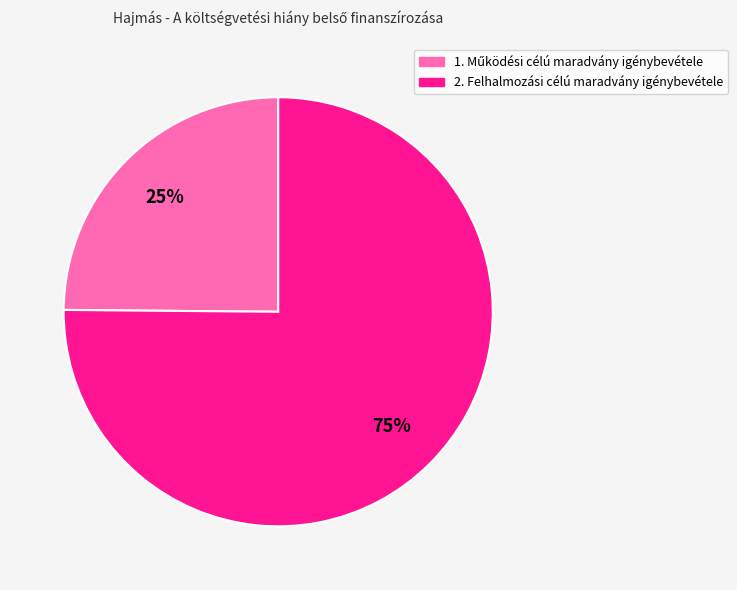

To the nearest percent, what percentage of the pie is 2. Felhalmozási célú maradvány igénybevétele?

75%